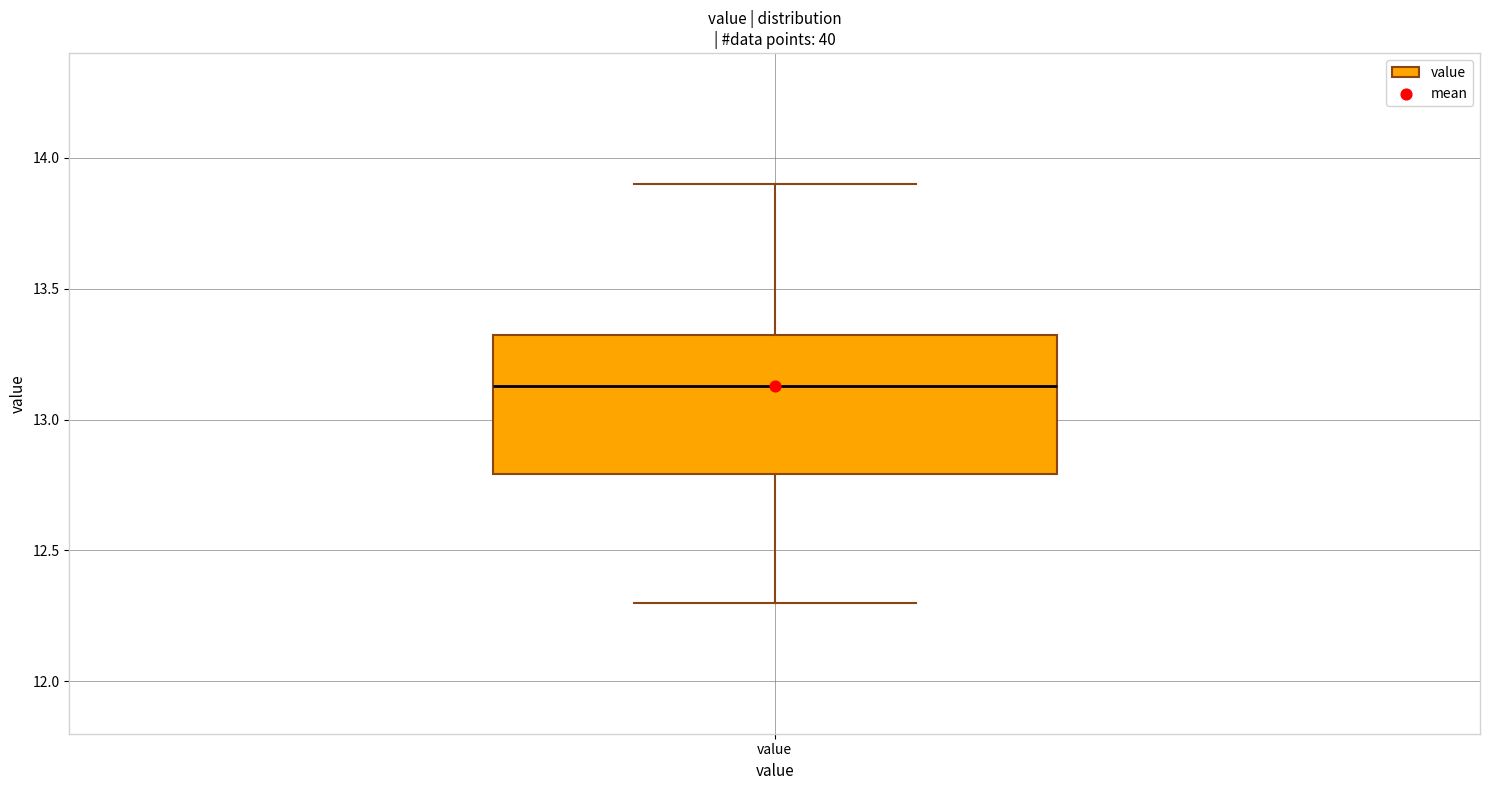

Where is the upper edge of the box for value on the y-axis? The values are not printed on the chart, so give them approximately, as read against the axis.

13.35